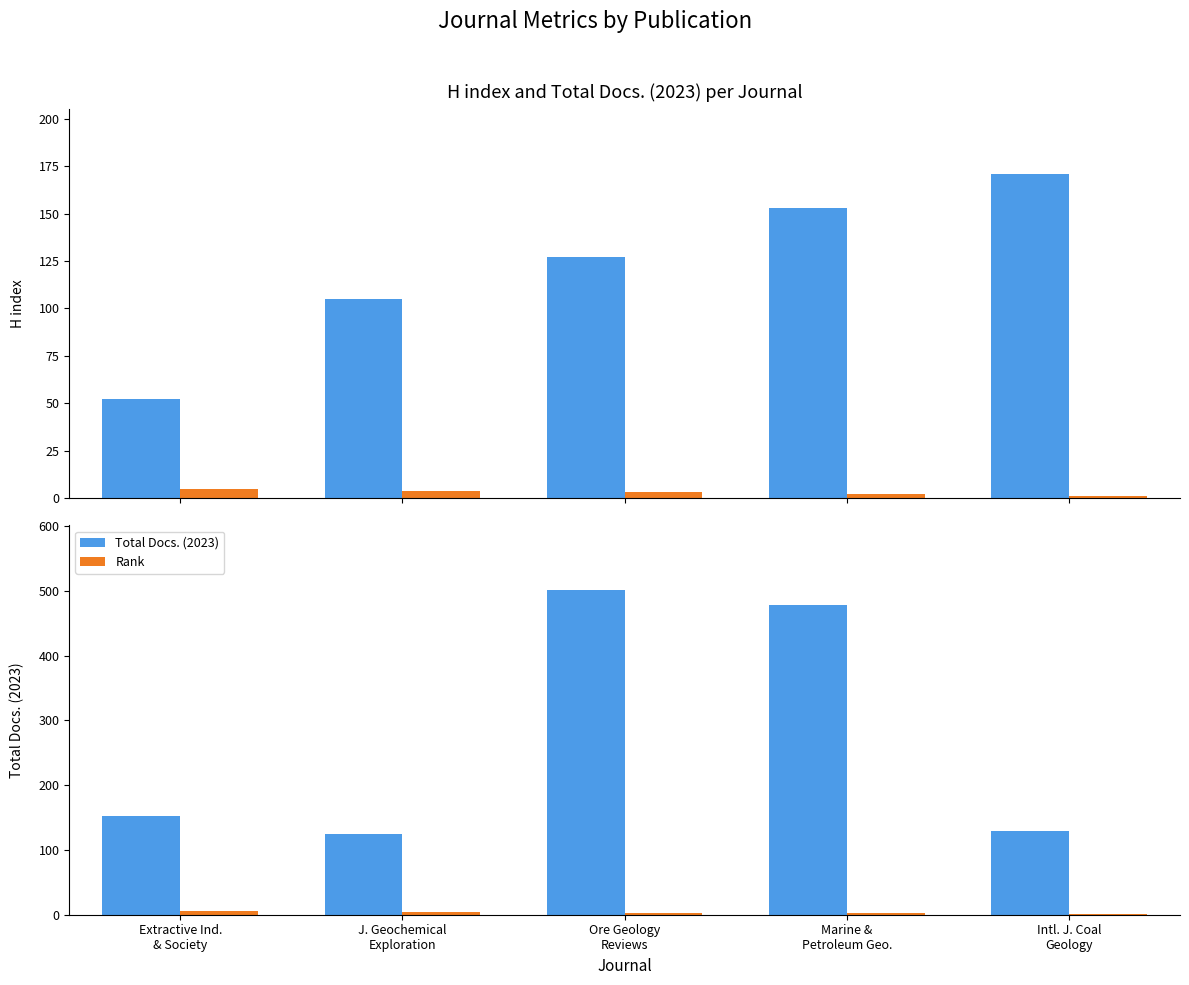

How many values in the H index series exceed 127?

2